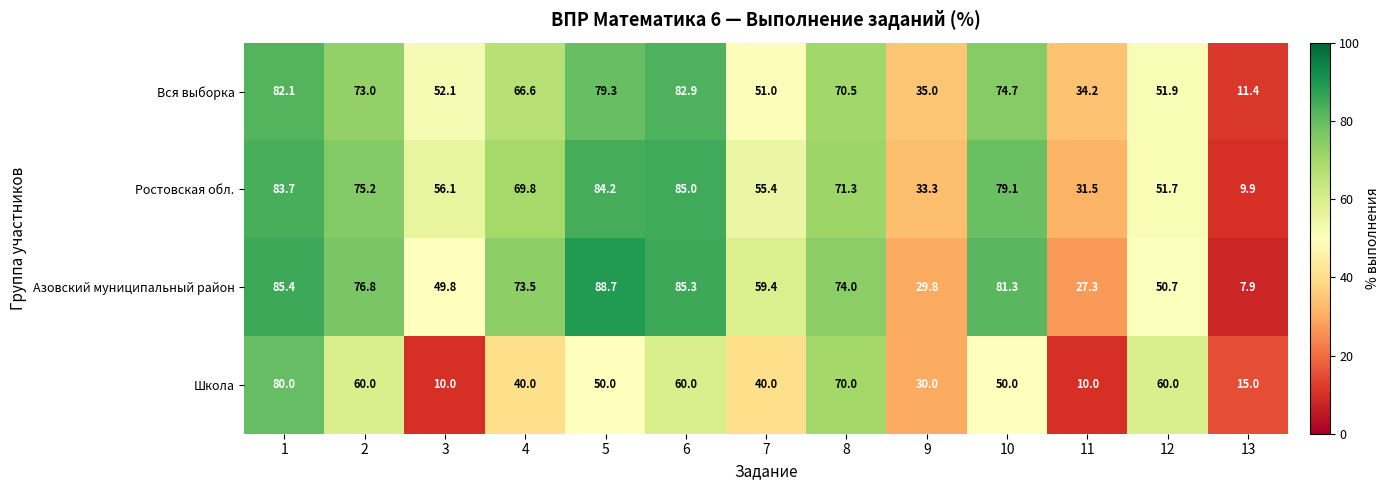

Read the Школа value at 8.

70.0